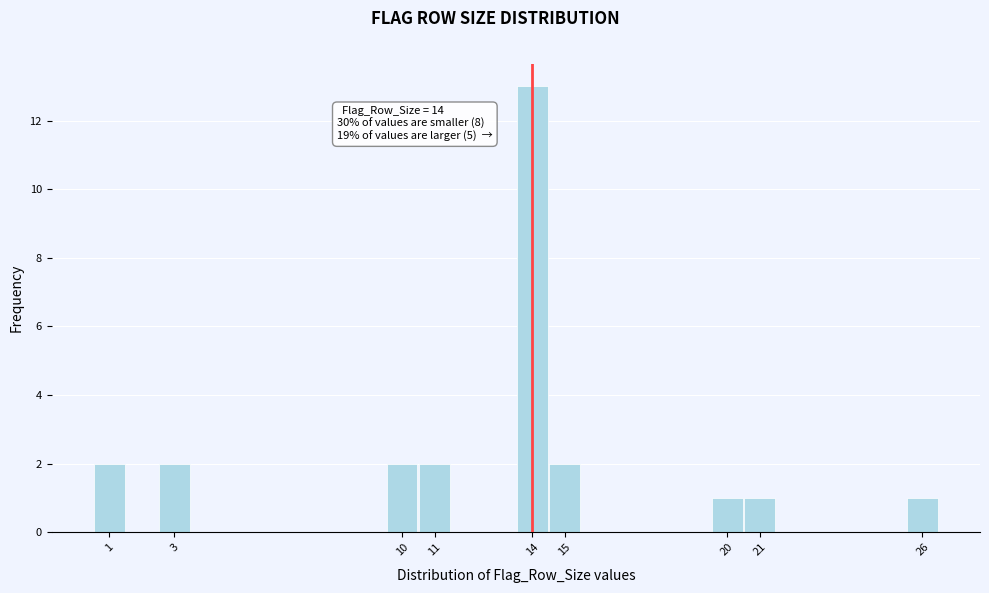

Which range on the x-axis has the tallest bar?

13.5 to 14.5